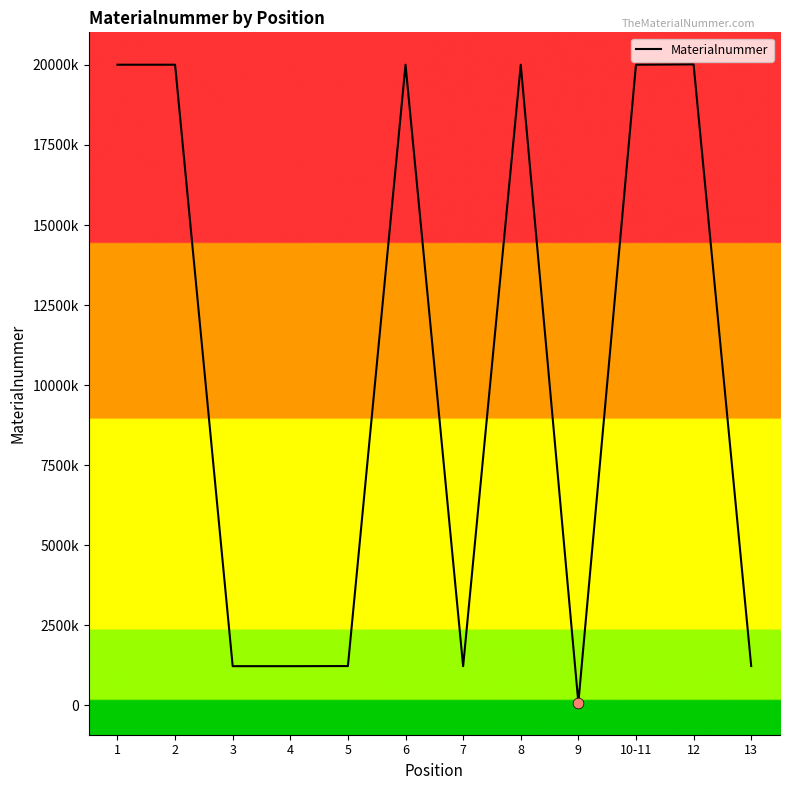

Is this an area chart (filled region under the line)?

Yes